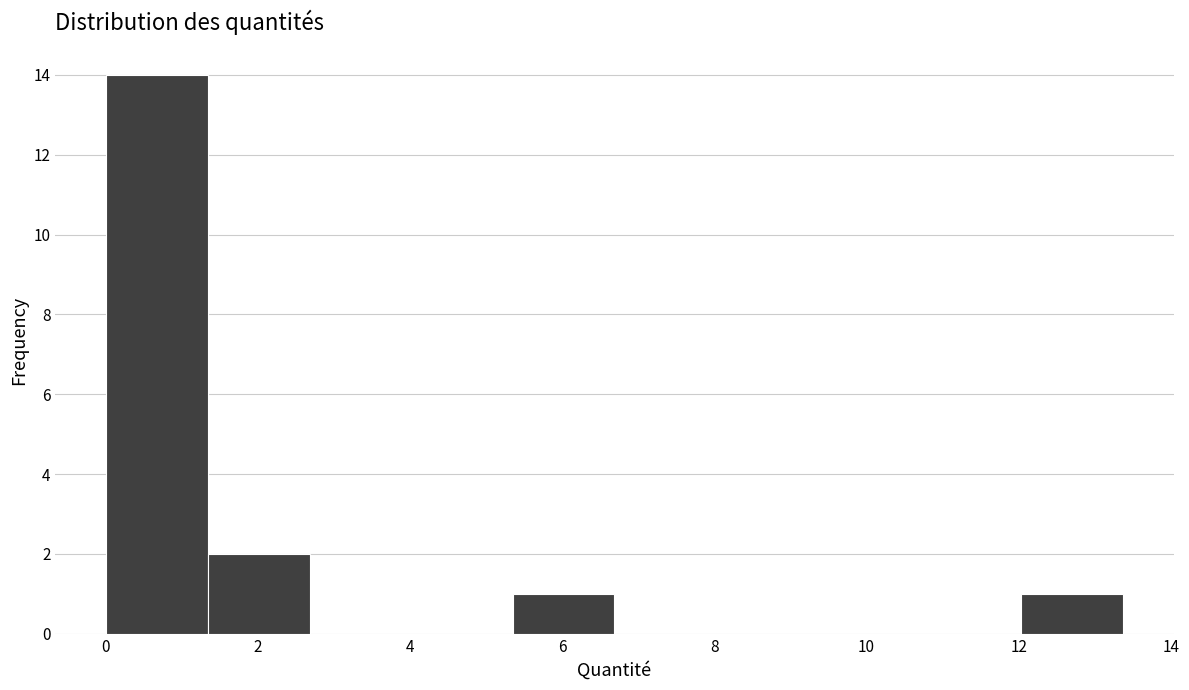

Reading left to right, transcribe this chart: for each bar, give the range it covers on the x-axis and its height. Neither the bar edges nor the heights are printed on the chart, so give them approximately, as read against the axes.

0.0 to 1.4: 14
1.4 to 2.6: 2
2.6 to 4.0: 0
4.0 to 5.4: 0
5.4 to 6.6: 1
6.6 to 8.0: 0
8.0 to 9.4: 0
9.4 to 10.6: 0
10.6 to 12.0: 0
12.0 to 13.4: 1